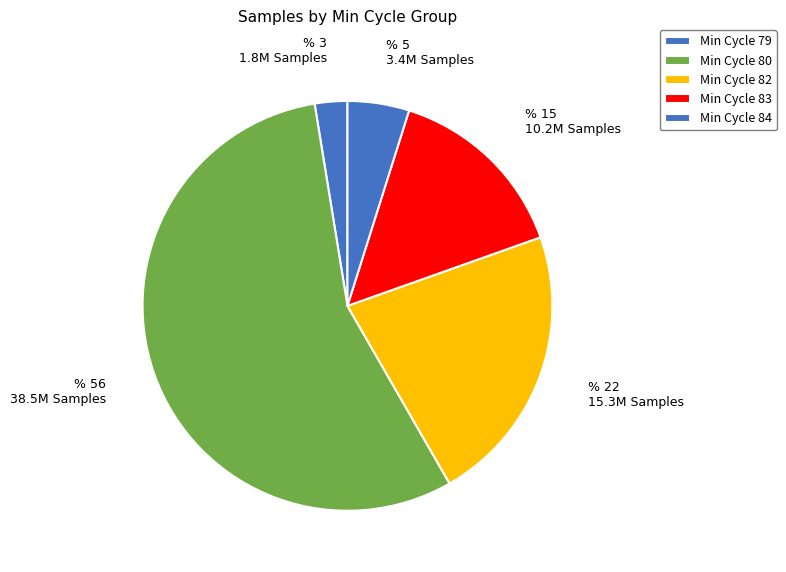

Which slice is the largest?

Min Cycle 80